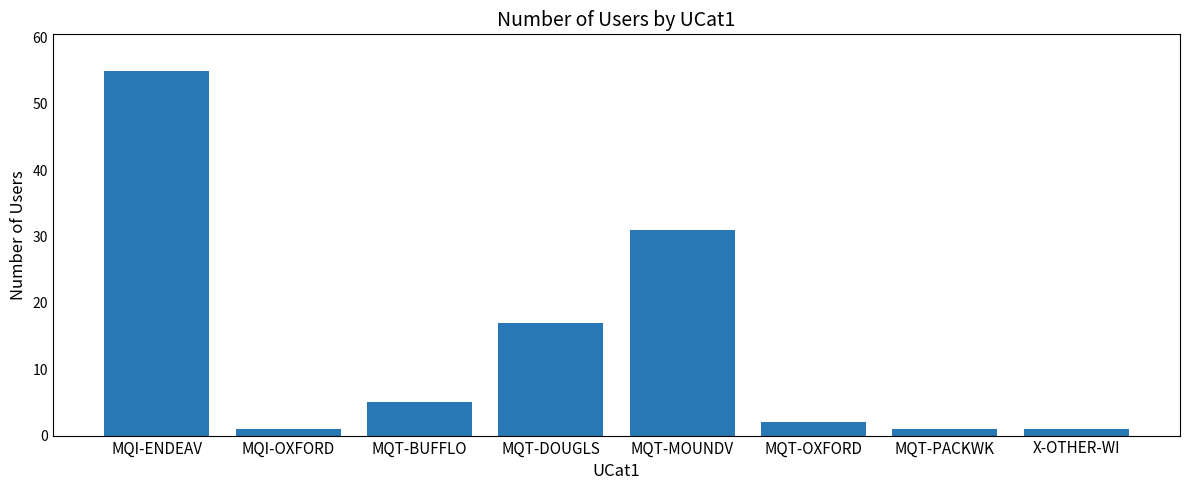

What is the average value?

14